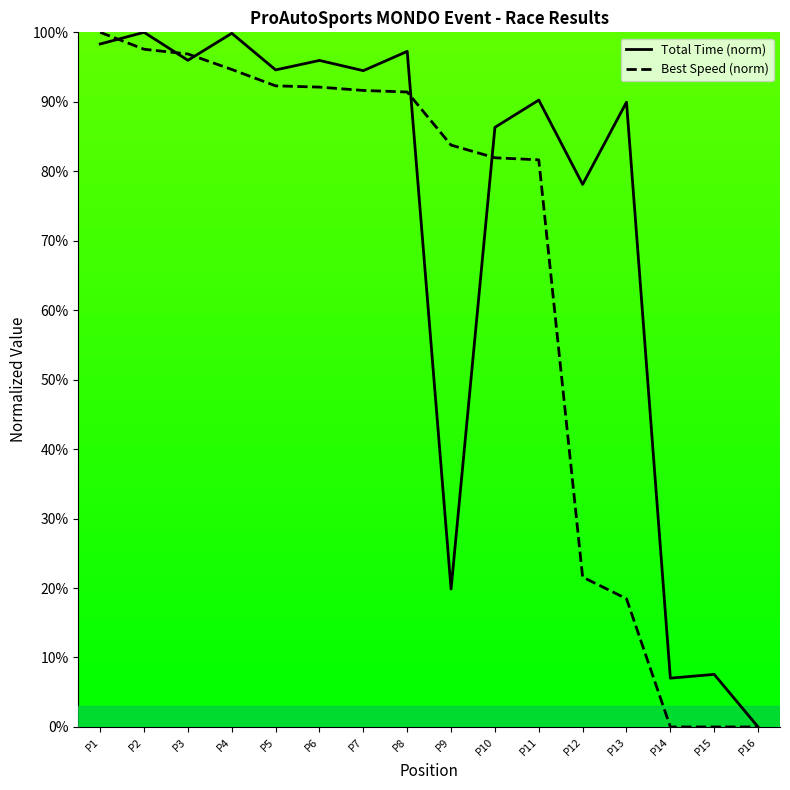

Rank the series by their average value, from lowest to highest.

Best Speed (norm), Total Time (norm)